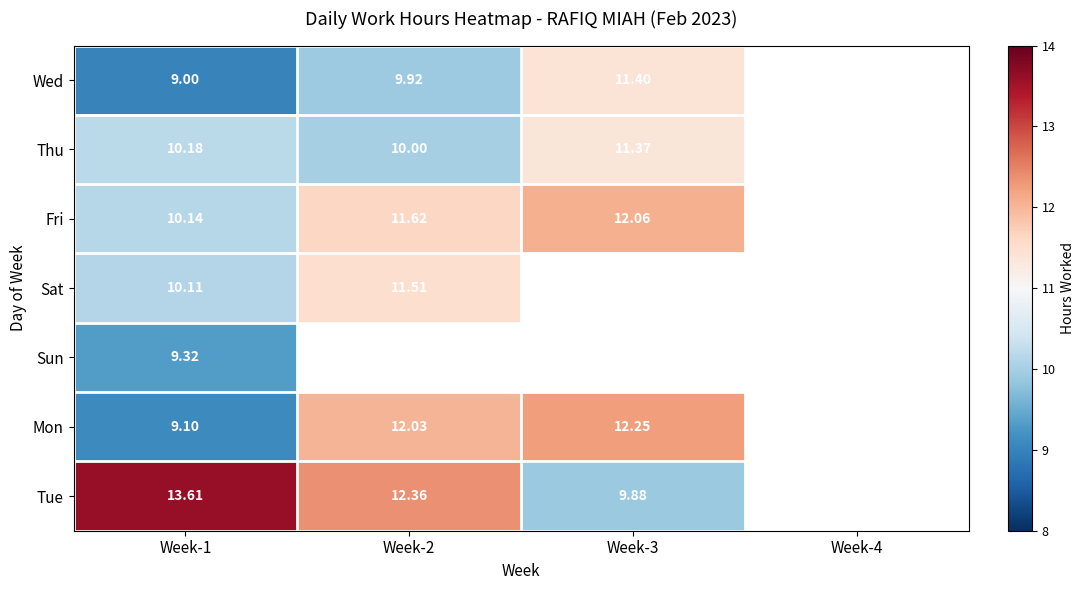

Rank the series at Week-1 from highest to lowest value.

Tue, Thu, Fri, Sat, Sun, Mon, Wed